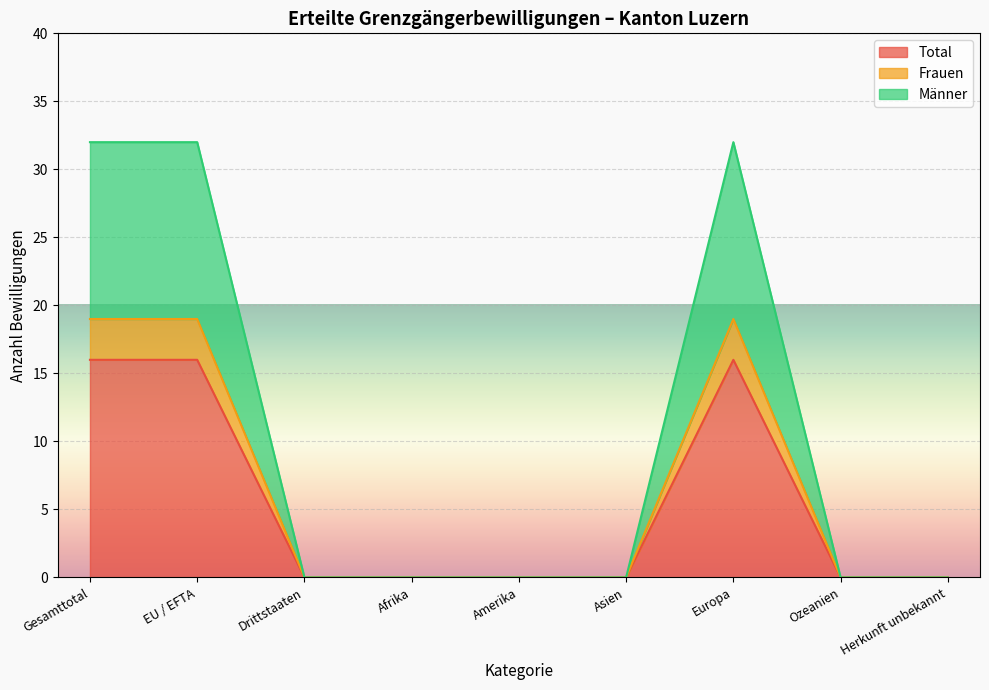

The value of Total at Drittstaaten is 6. True or false?

False